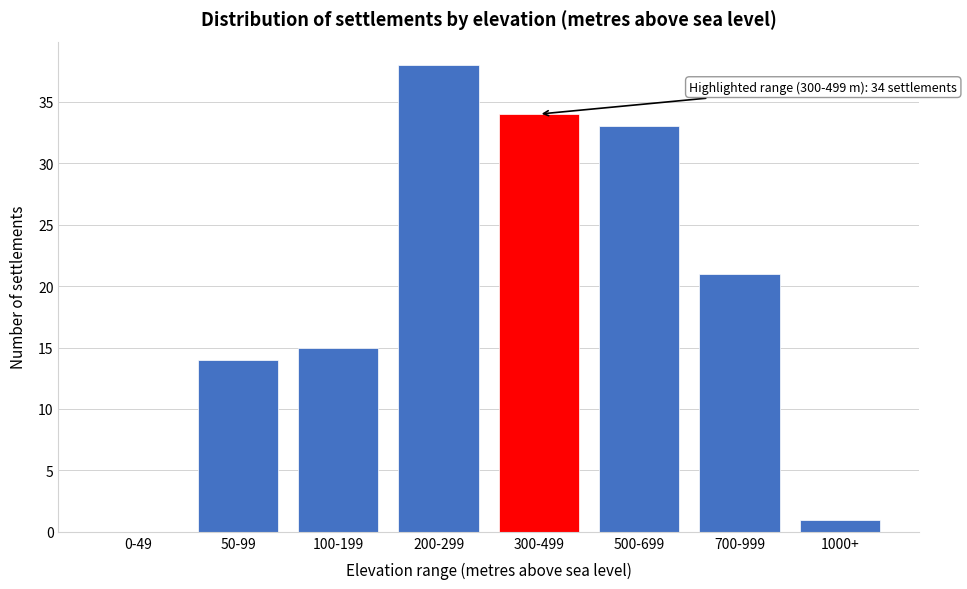

Reading left to right, transcribe all the data shown in this chart.

0-49=0	50-99=14	100-199=15	200-299=38	300-499=34	500-699=33	700-999=21	1000+=1